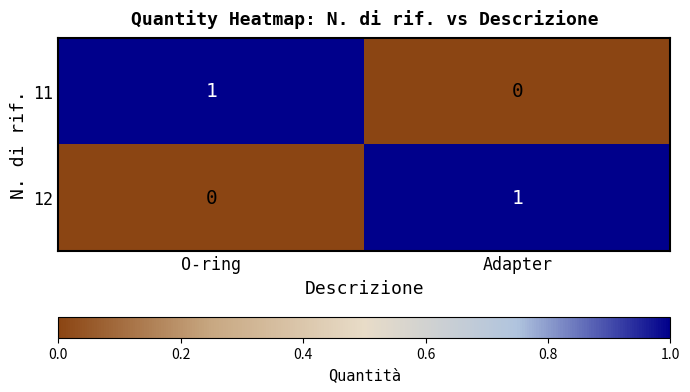

The value of 12 at O-ring is 0. True or false?

True